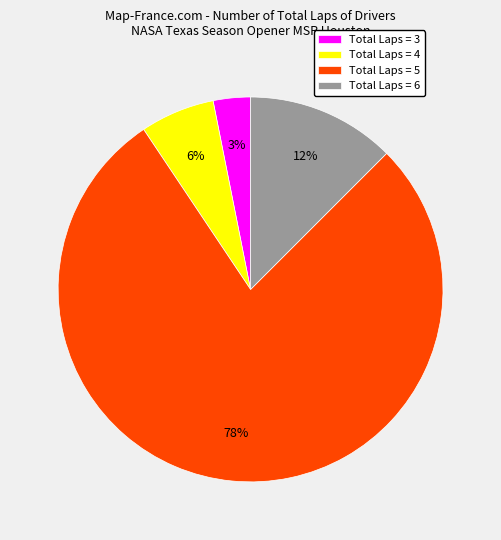

Count the number of slices in the pie.

4